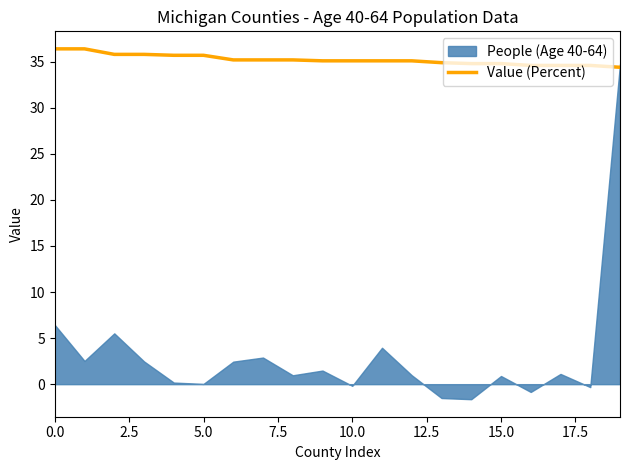

What is the value of the 5th point from the left?

35.7